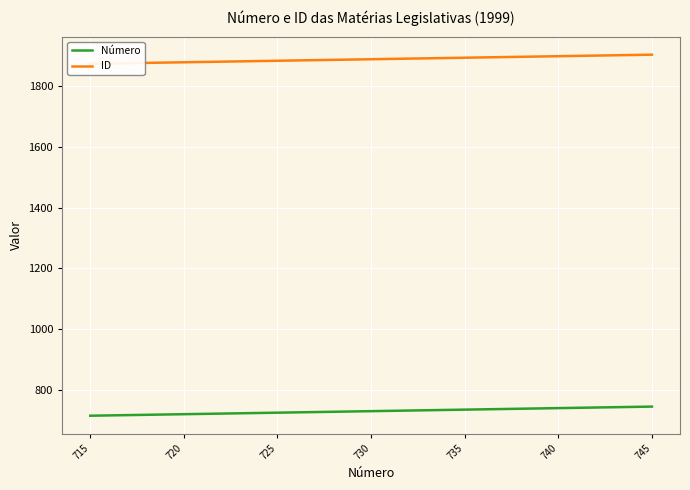

How many lines are shown in the chart?

2